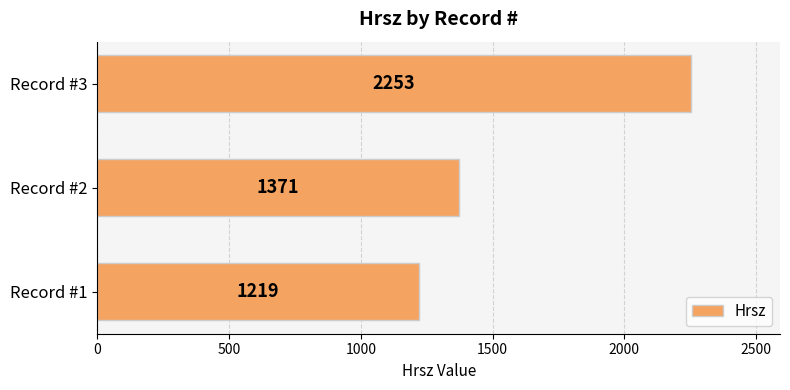

List the labels in order of value, largest first.

Record #3, Record #2, Record #1